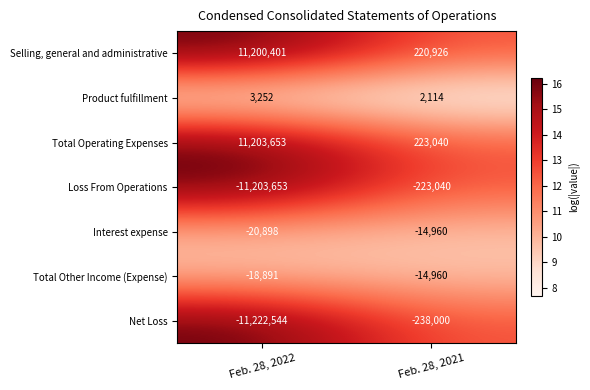

What is the minimum value shown in the chart?

-11222544